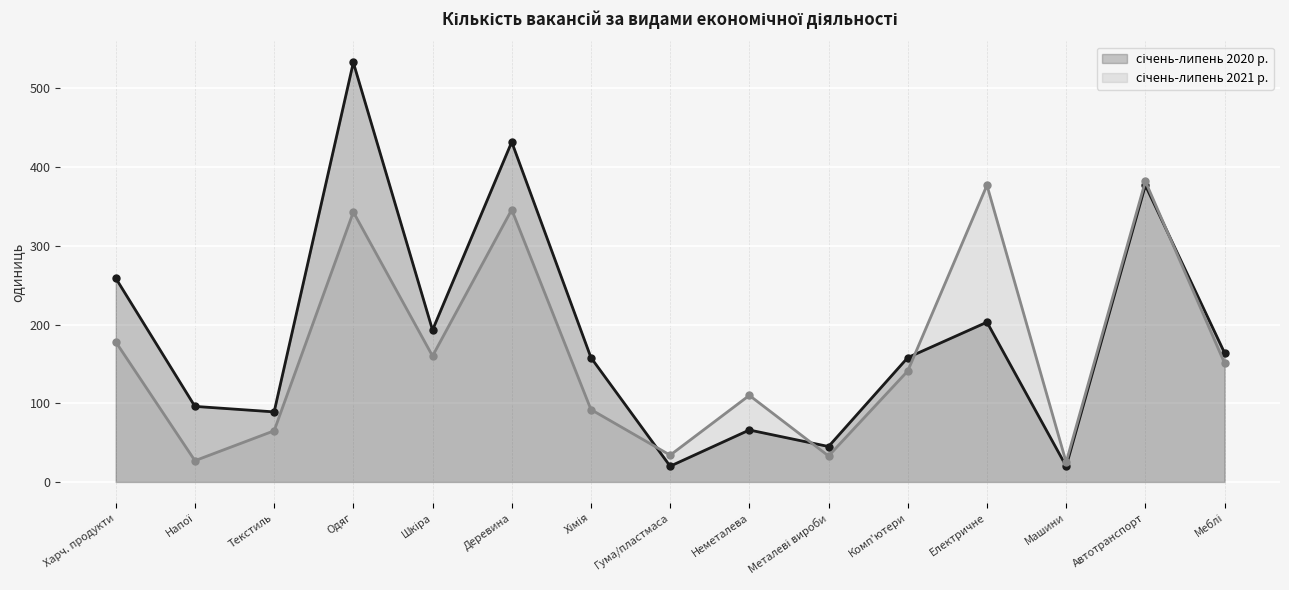

Reading left to right, what are all the values shown in this chart?

січень-липень 2020 р.: 259	96	89	533	193	432	158	20	66	45	158	203	20	377	164
січень-липень 2021 р.: 178	27	65	343	160	346	92	34	110	33	141	377	25	382	151